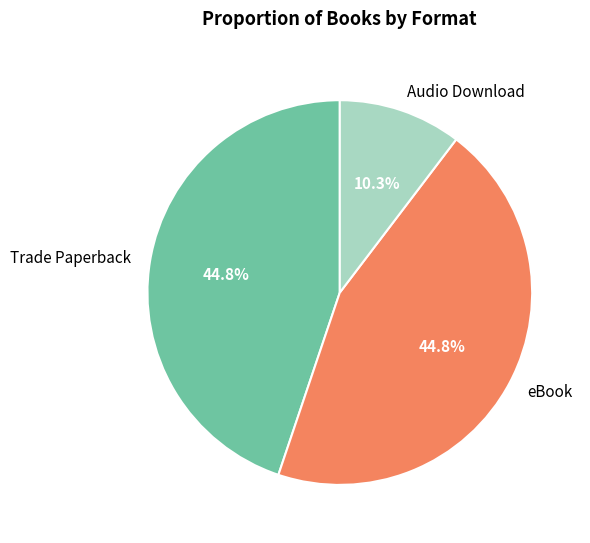

How much of the chart is everything except Trade Paperback?

55.2%